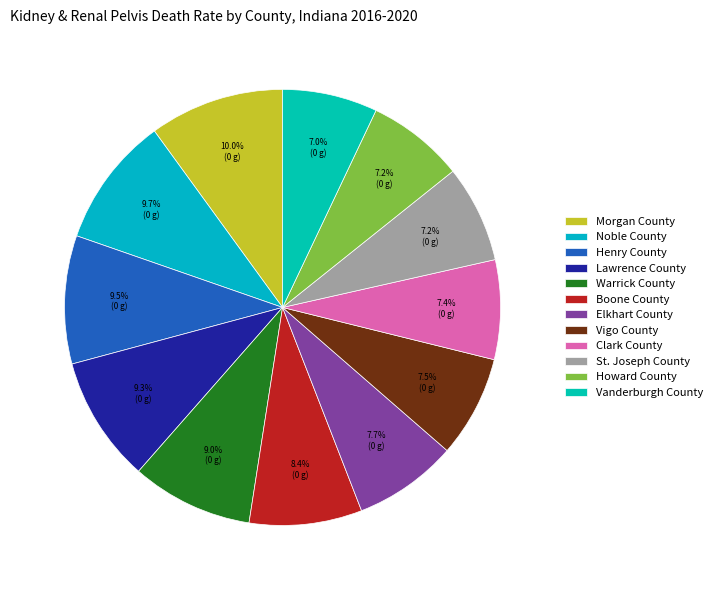

To the nearest percent, what percentage of the pie is Morgan County?

10%